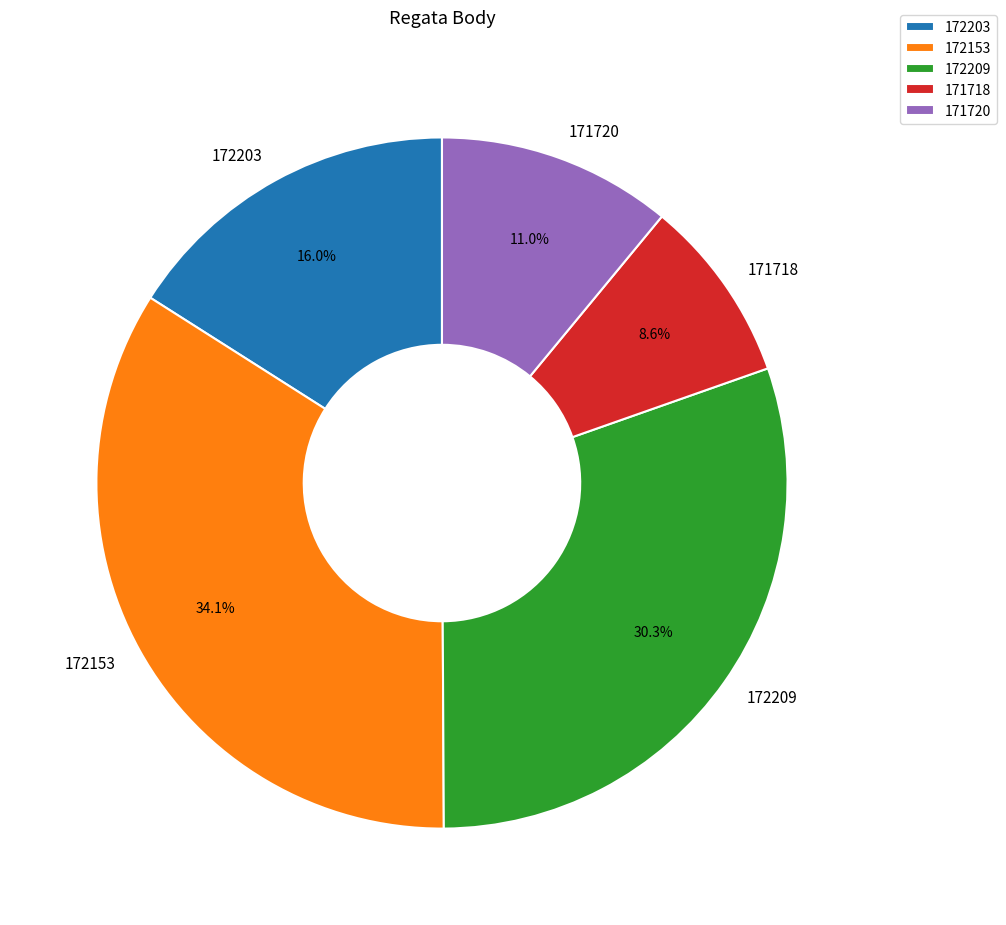

Which category has the biggest portion of the pie?

172153